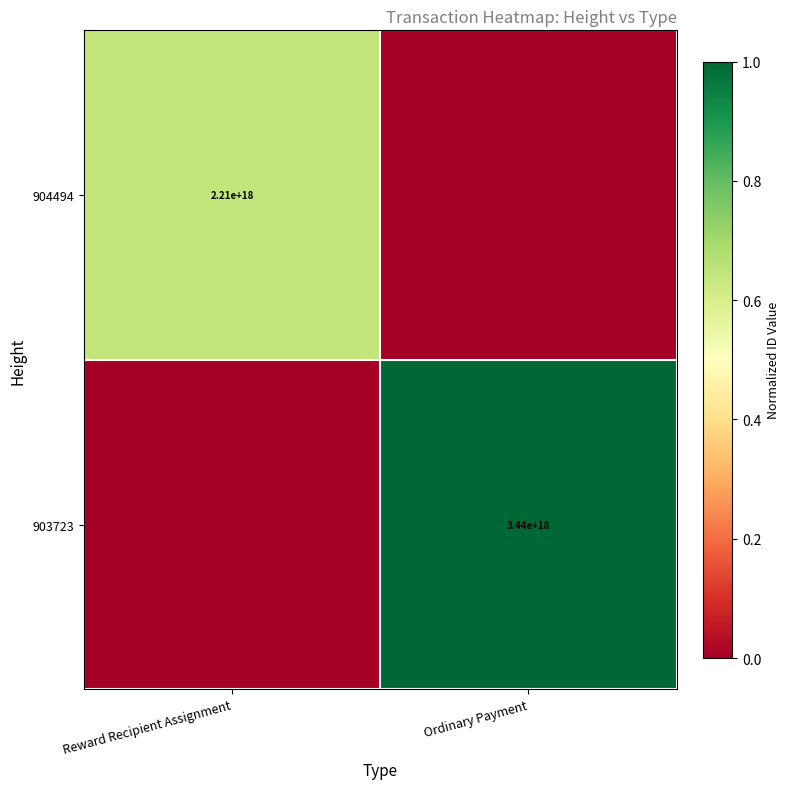

The 904494 series shows 1.0 at Reward Recipient Assignment. True or false?

False